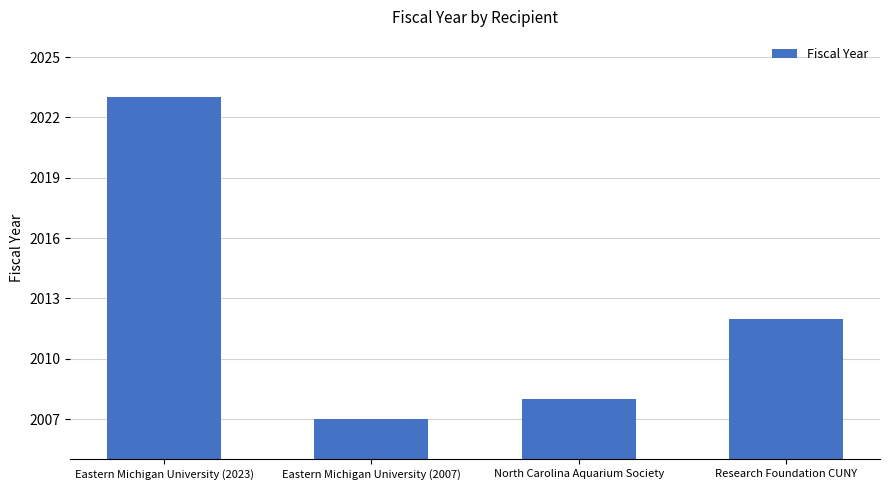

What is the difference between the values at Eastern Michigan University (2007) and Eastern Michigan University (2023)?

16